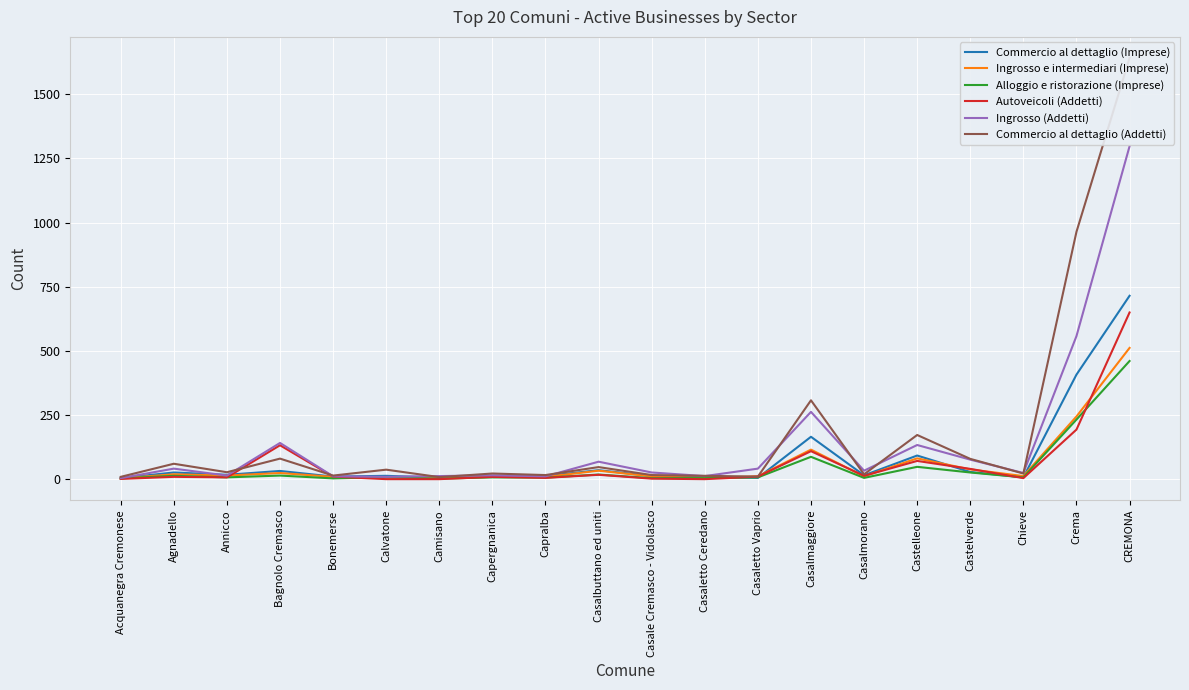

Where is the first local minimum for Commercio al dettaglio (Imprese)?

Annicco